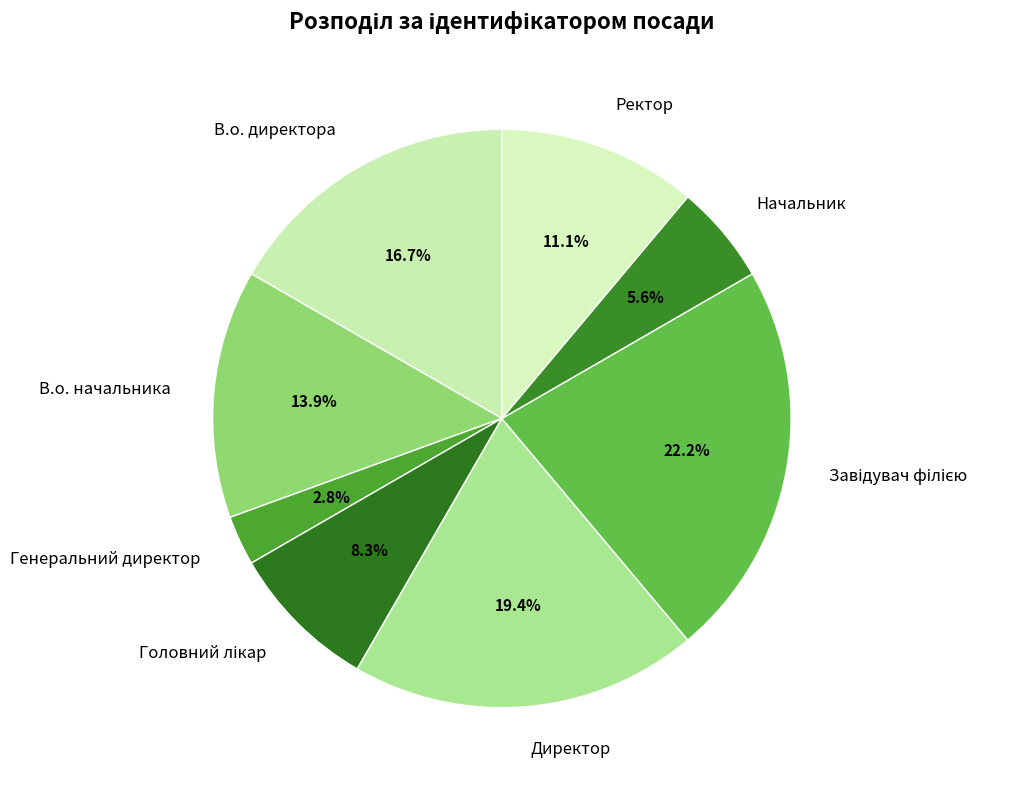

Approximately how many times larger is the value at Ректор compared to Начальник?

2.0